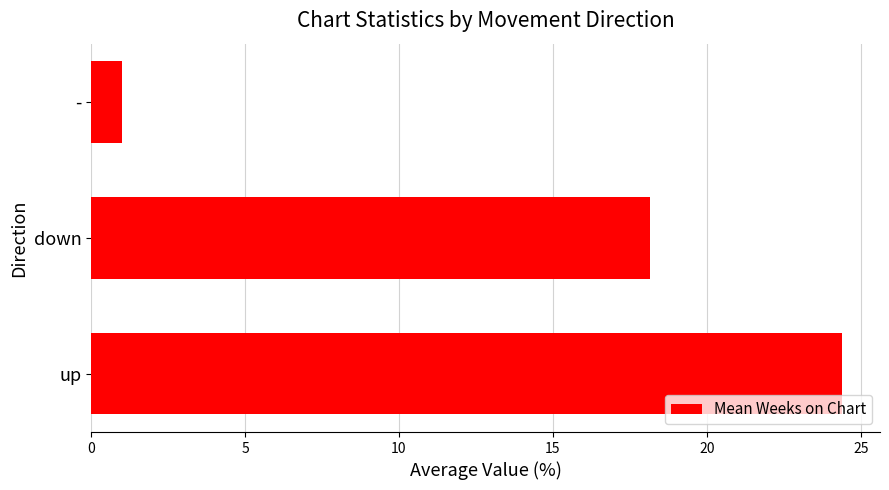

The value at up is 6.6. True or false?

False